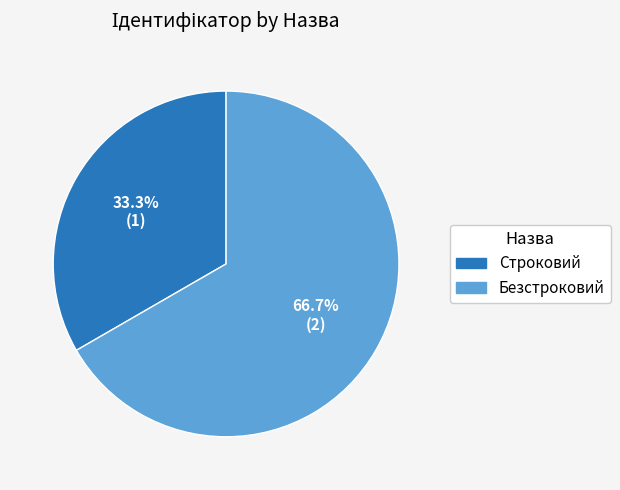

Which slice is the smallest?

Строковий